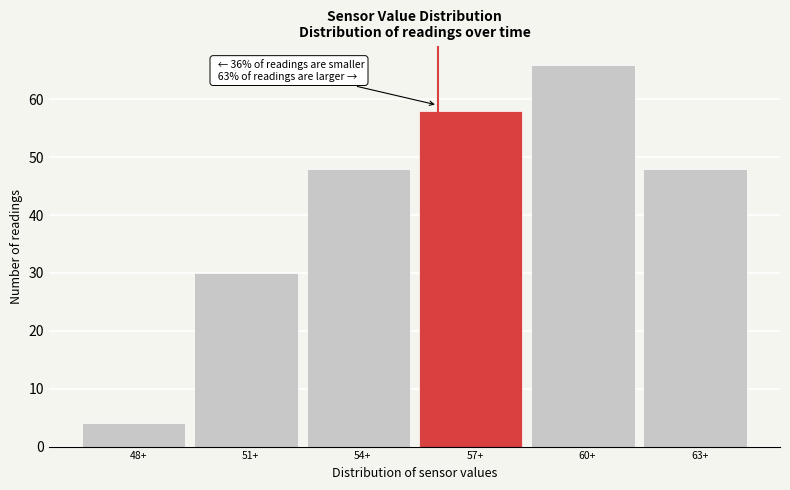

Reading left to right, extract all data points from this chart.

4	30	48	58	66	48